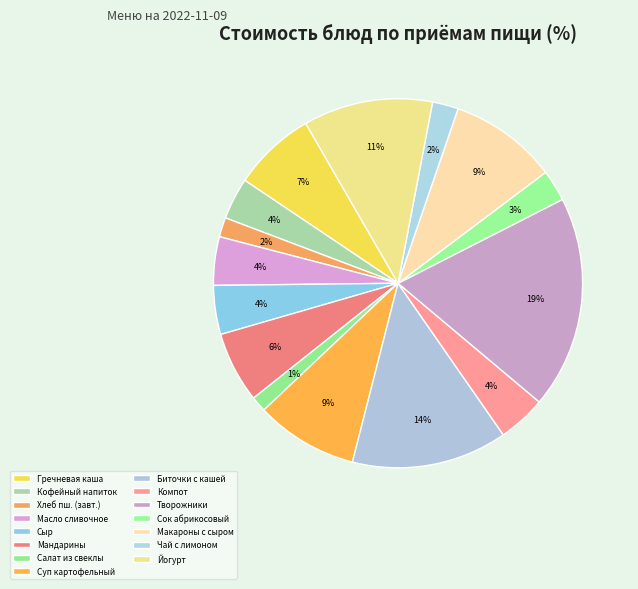

How many segments does this pie chart have?

15